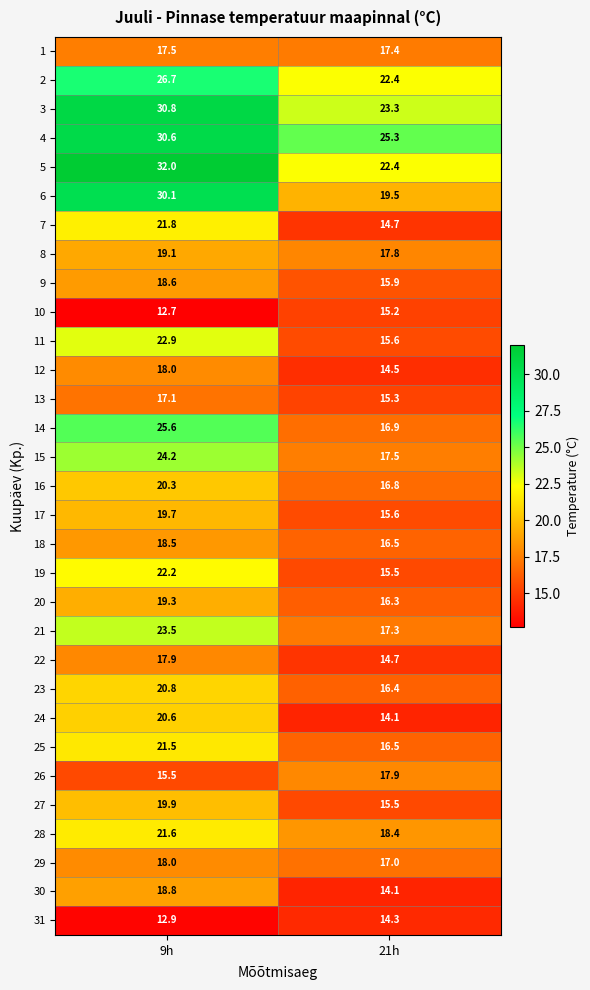

What is the difference between the 12 values at 21h and 9h?

3.5